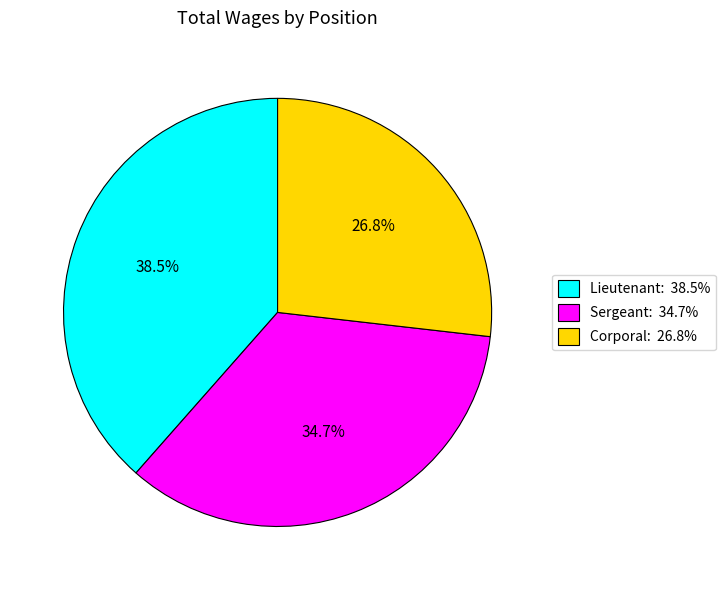

To the nearest percent, what percentage of the pie is Corporal?

27%